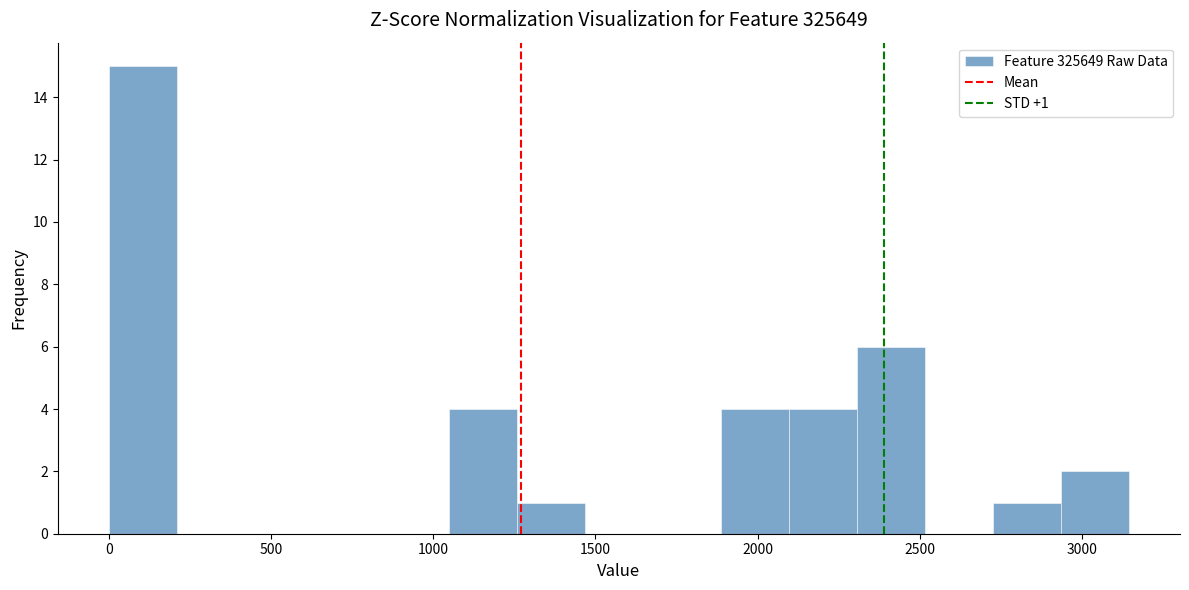

Which range on the x-axis has the tallest bar?

0 to 200